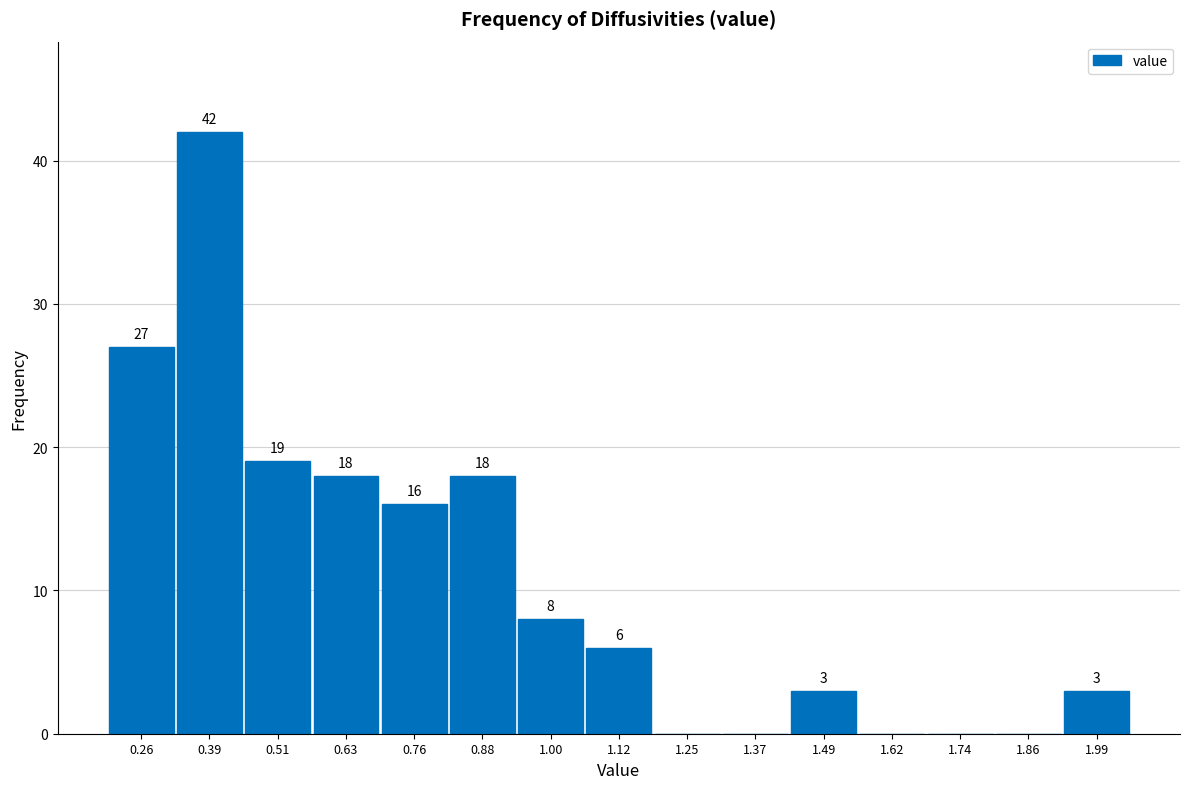

Over which range of the x-axis is the bar tallest?

0.32 to 0.44